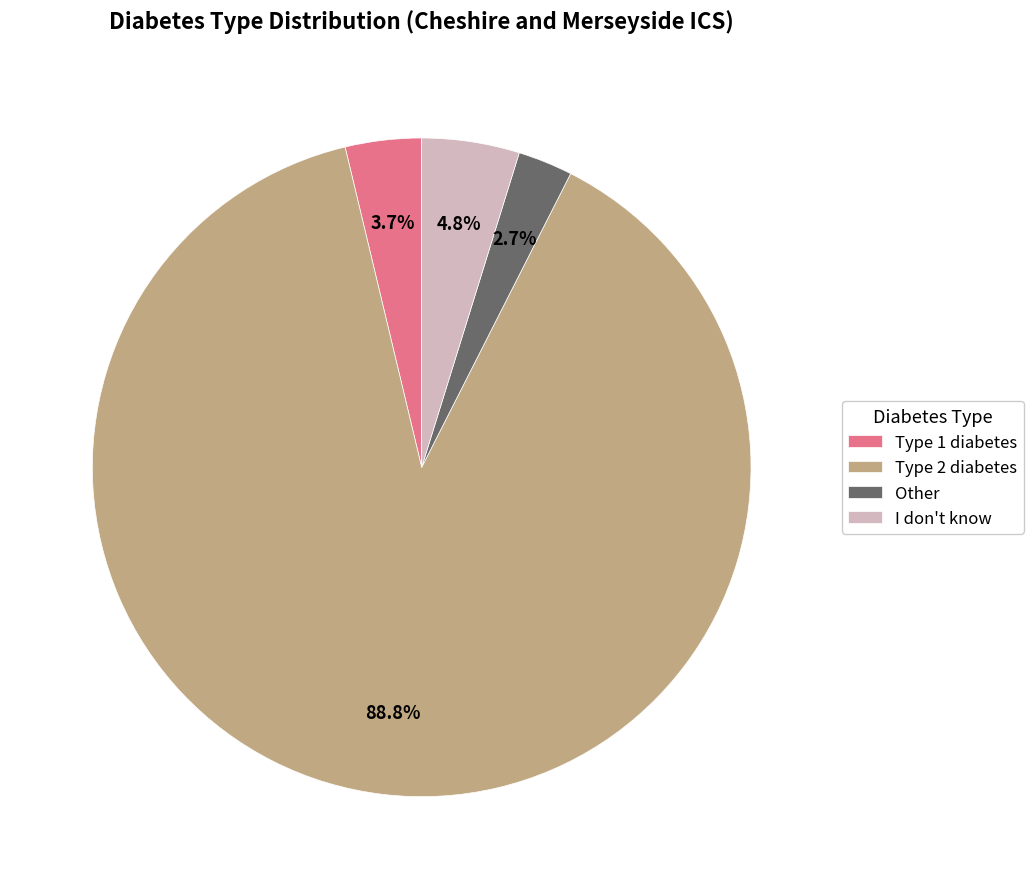

Is it true that Other is 3% of the pie?

True